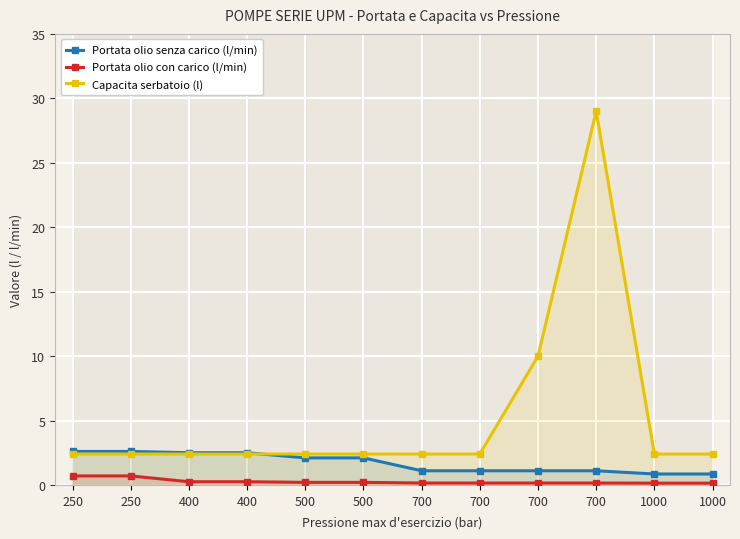

The Capacita serbatoio (l) series shows 2.4 at 250. True or false?

True